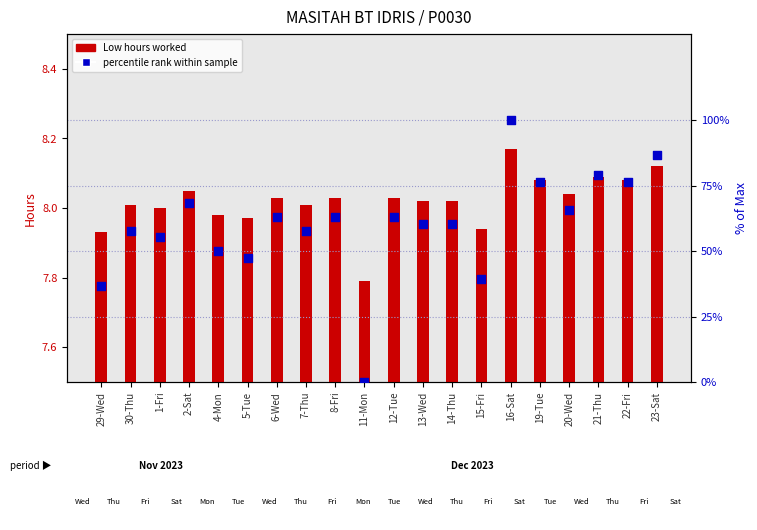

Which series contains the lowest Y value?

percentile rank within sample